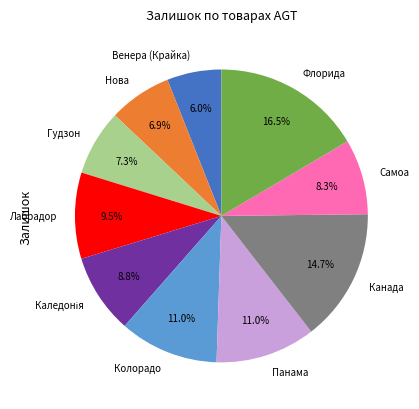

To the nearest percent, what is the average slice percentage?

10%